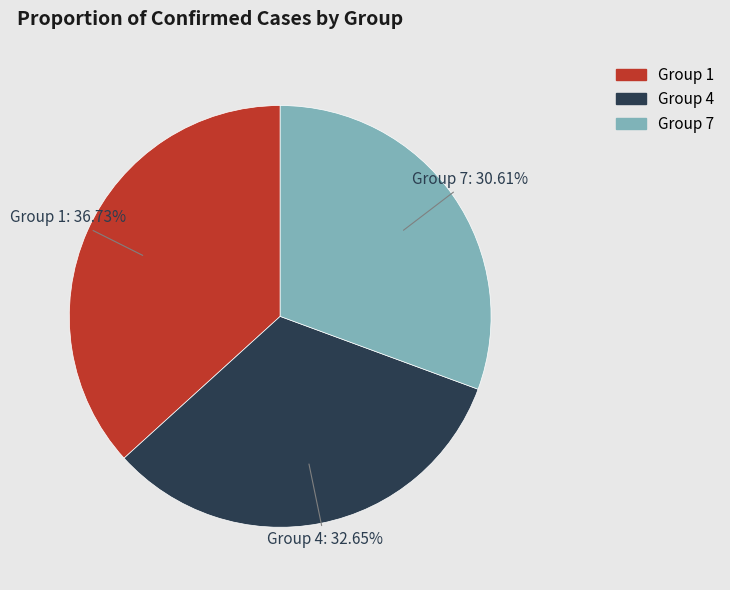

Is there a majority slice in this chart?

No